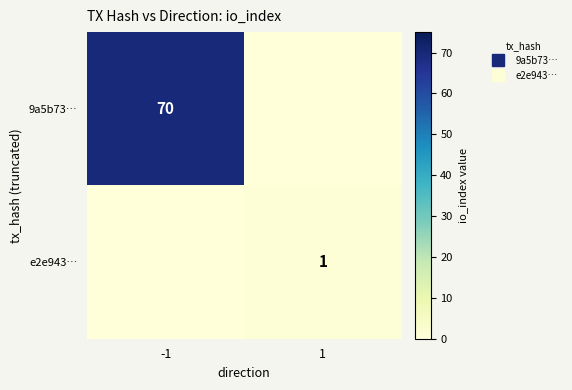

List the series in order of their peak value, highest first.

9a5b73…, e2e943…